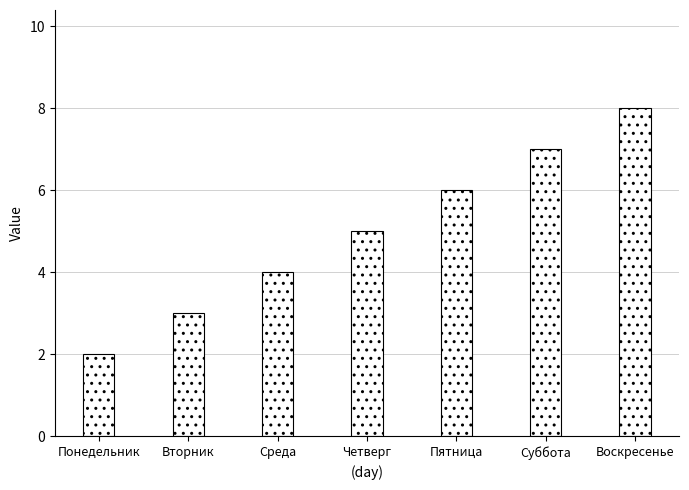

Is it true that the value at Воскресенье is 2?

False